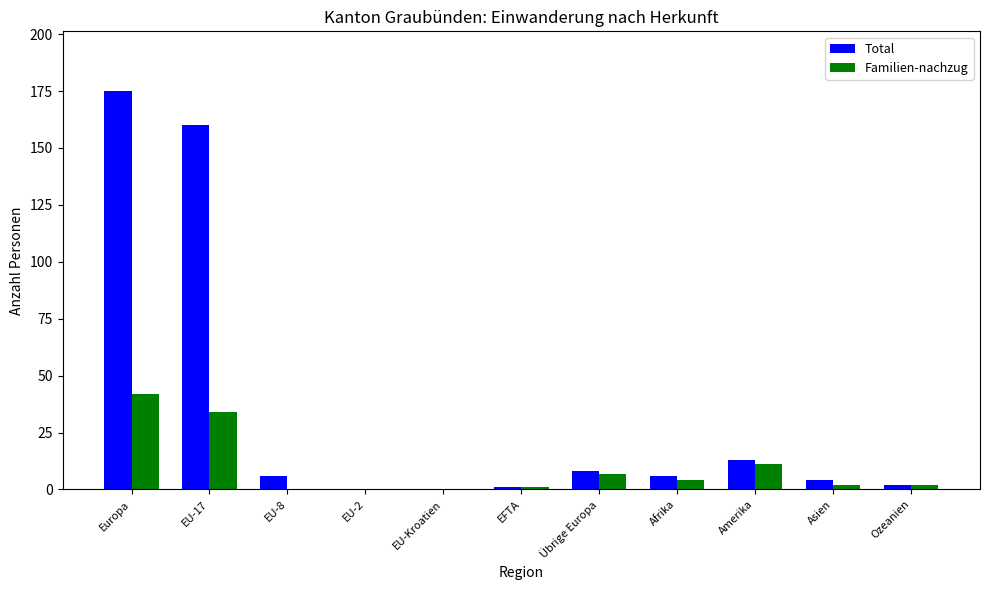

Is it true that Familien-nachzug equals 7 at Übrige Europa?

True